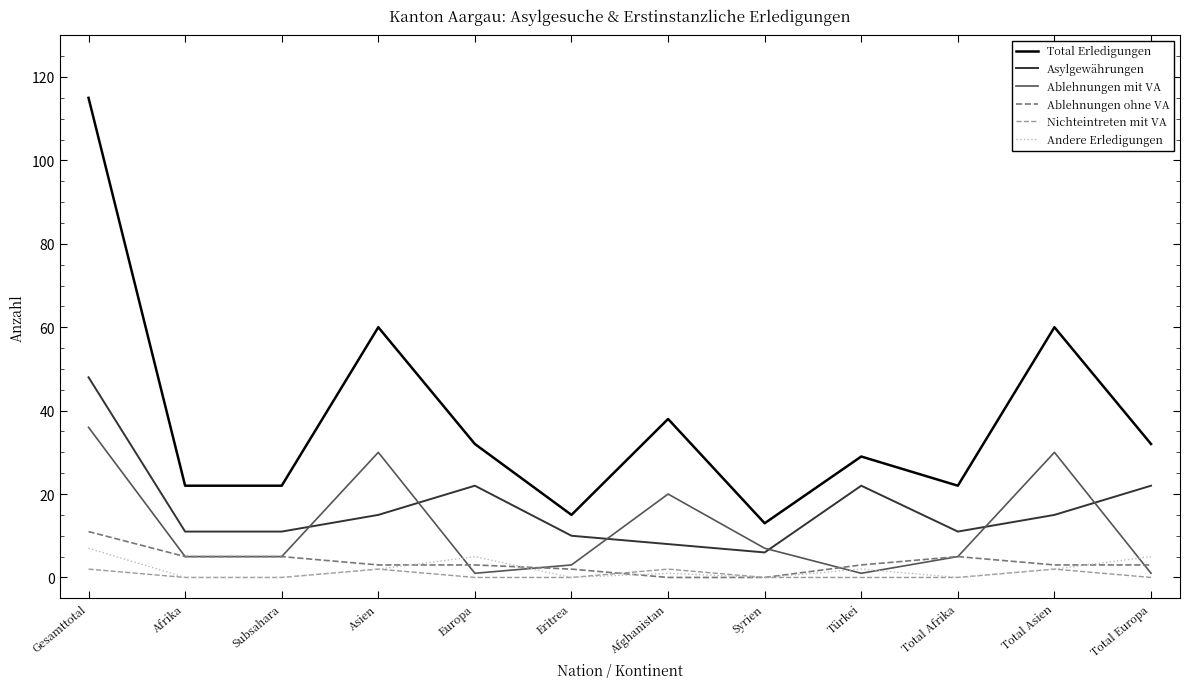

After their last crossing, which series has the higher values: Ablehnungen ohne VA or Andere Erledigungen?

Andere Erledigungen